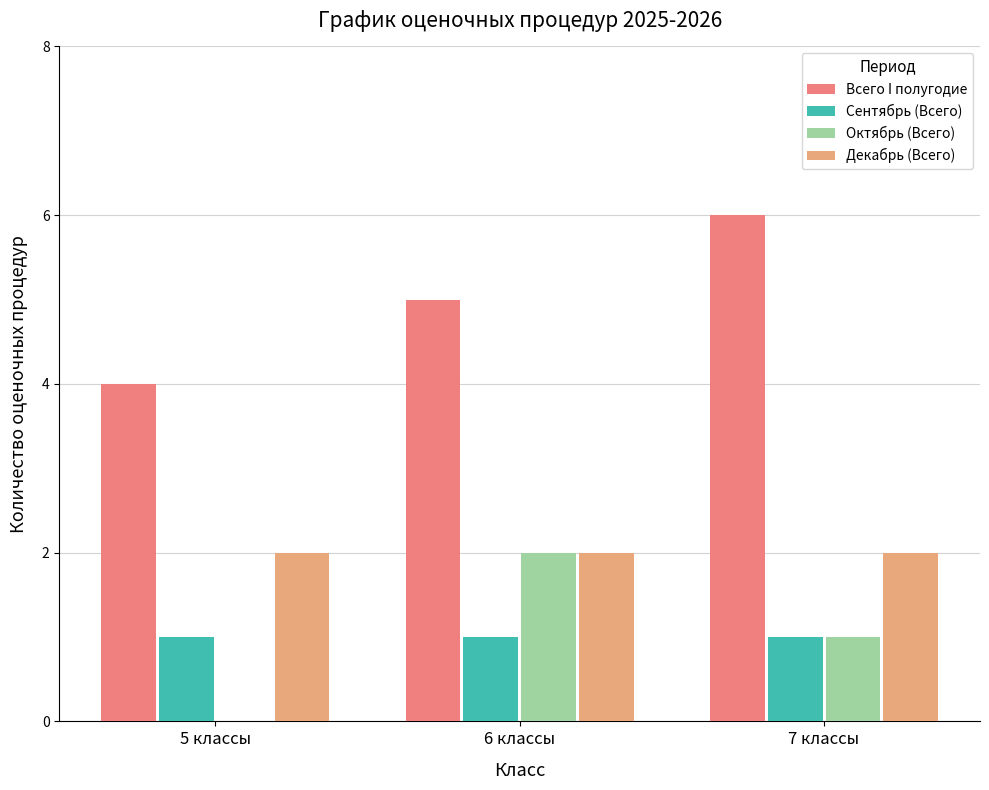

Which category has the highest value across all series?

7 классы